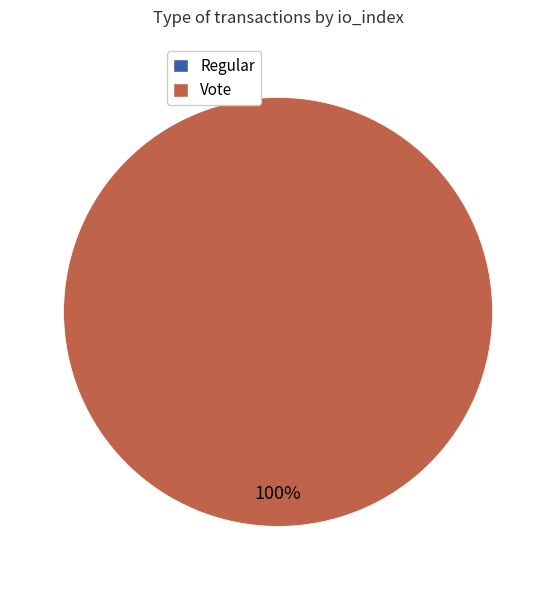

How many slices are in this pie chart?

2